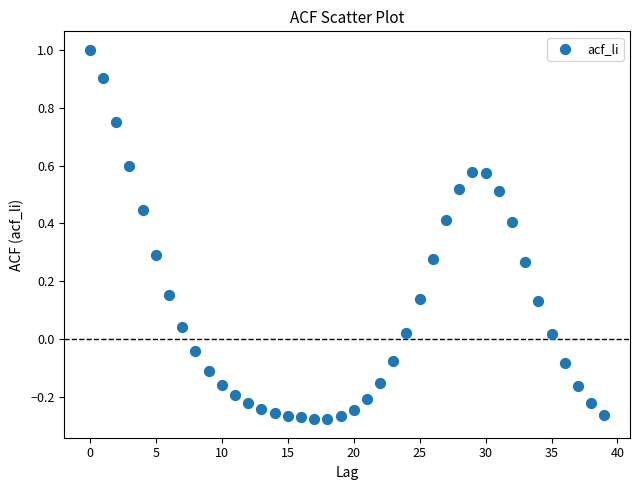

What is the range of Y values (max minus min)?

1.3